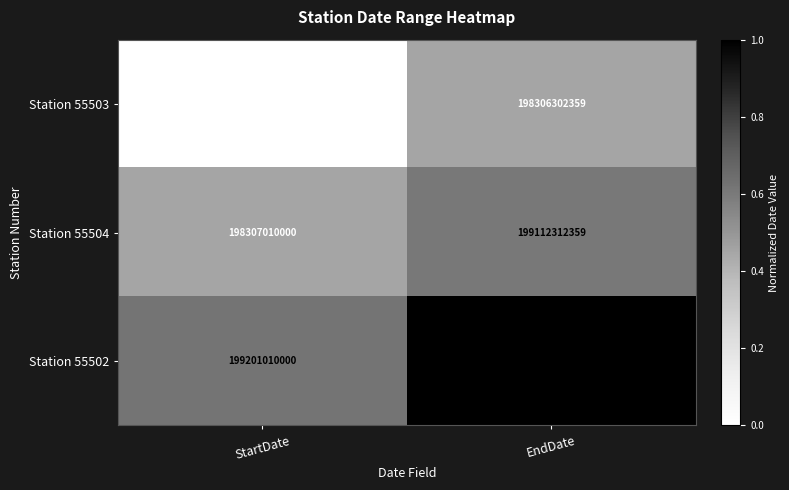

Between StartDate and EndDate, which series saw the biggest shift?

Station 55503